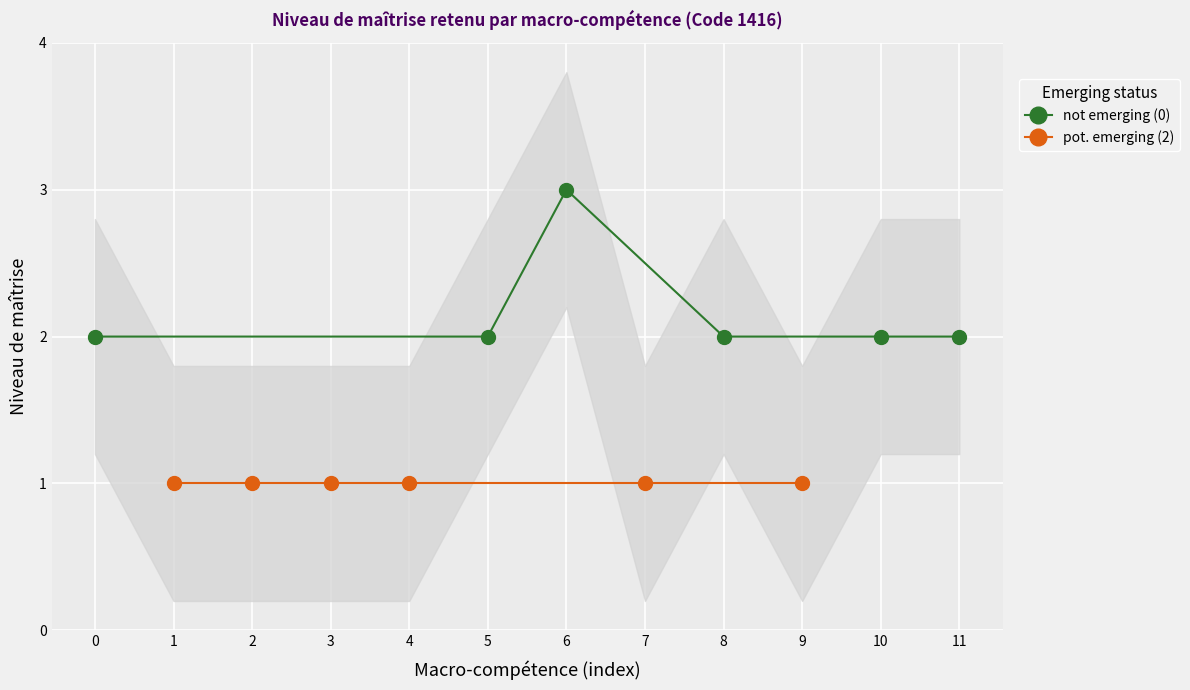

At how many categories does at least one series exceed 1?

6